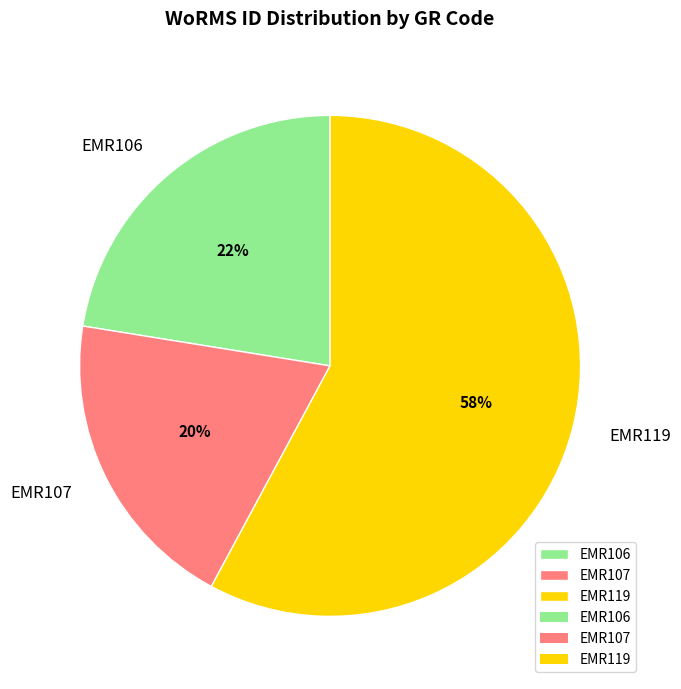

Which slice is the smallest?

EMR107